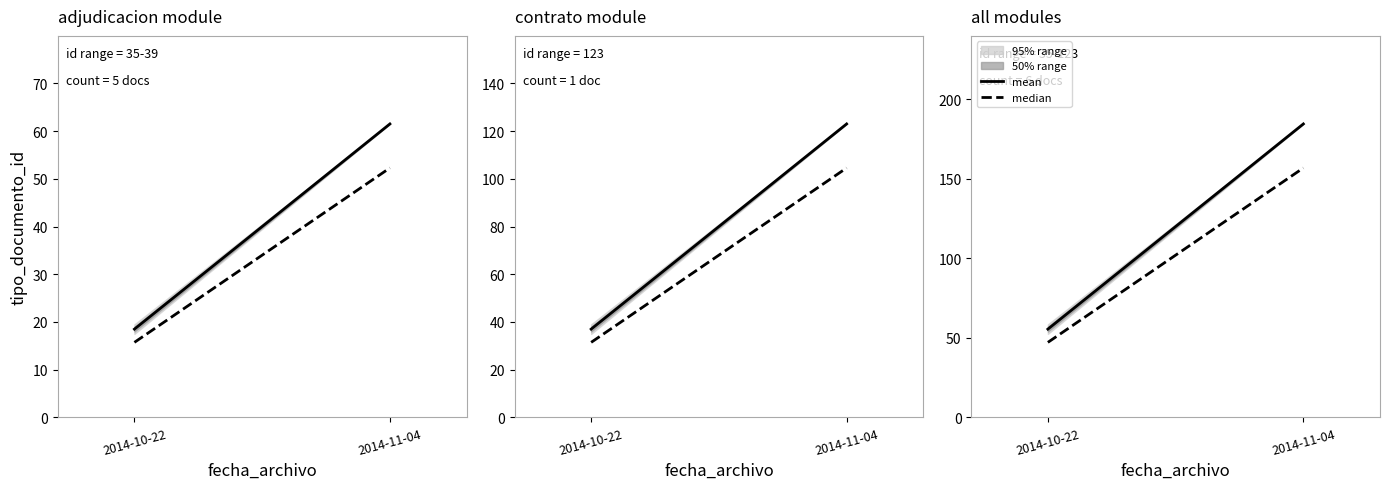

Which series changed the most between 2014-10-22 and 2014-11-04?

mean